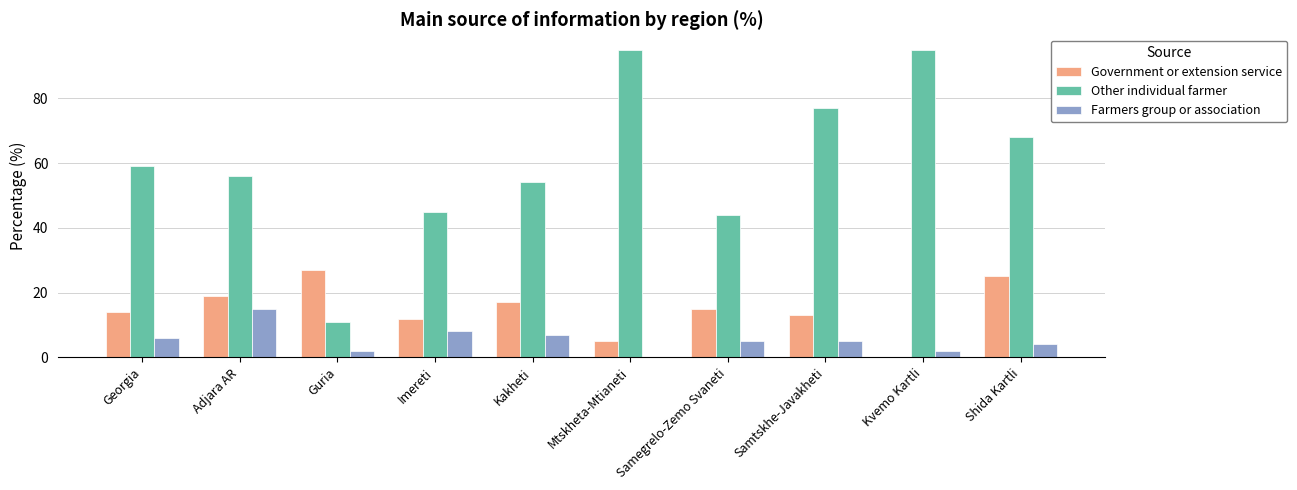

At which label does Farmers group or association reach its peak?

Adjara AR